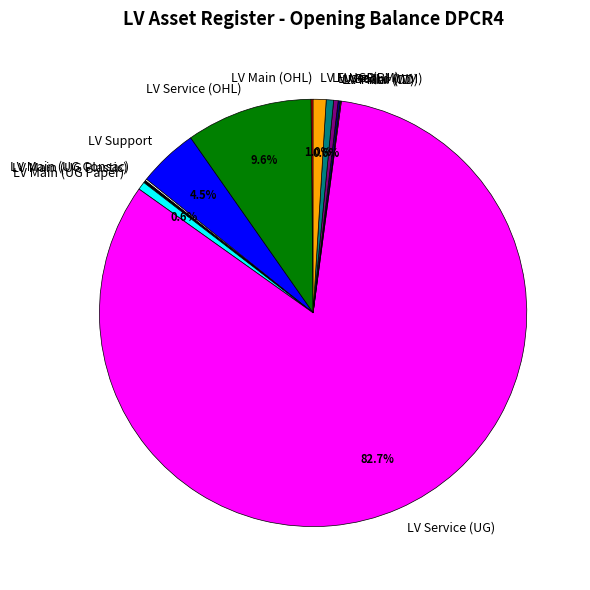

How much of the chart is everything except LV UGB?

99.4%